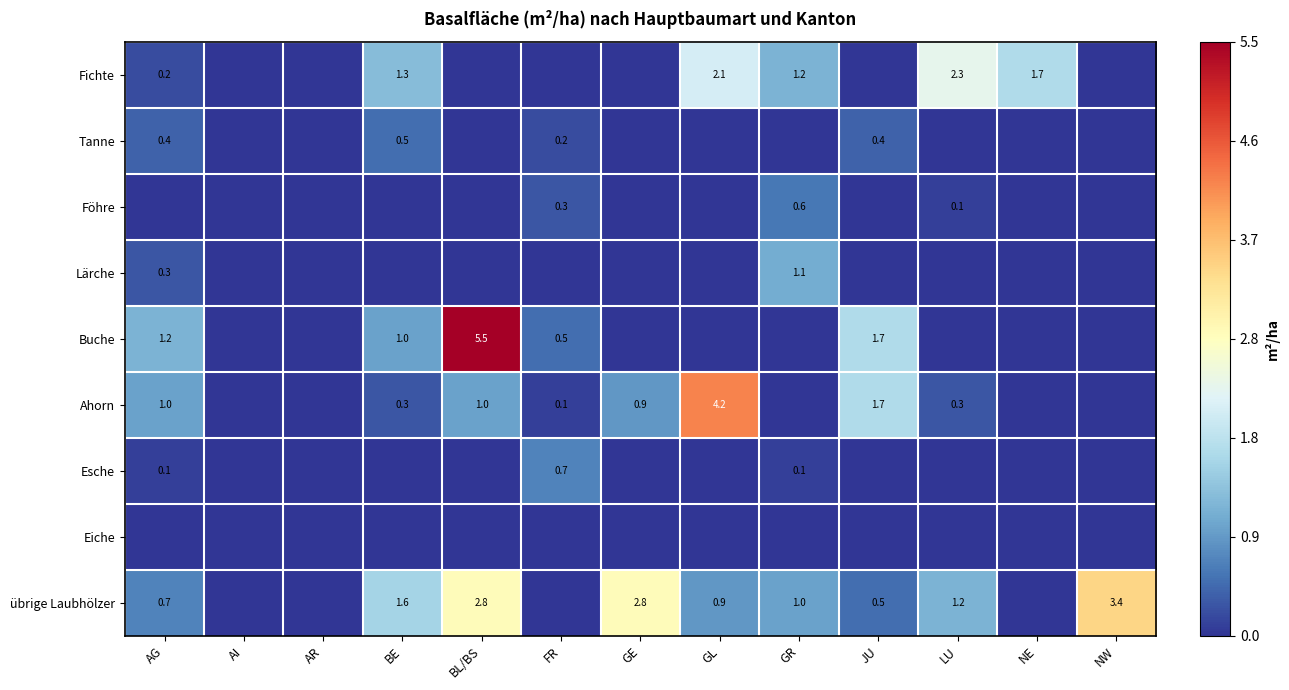

True or false: übrige Laubhölzer has a value of 1.2 at LU.

True